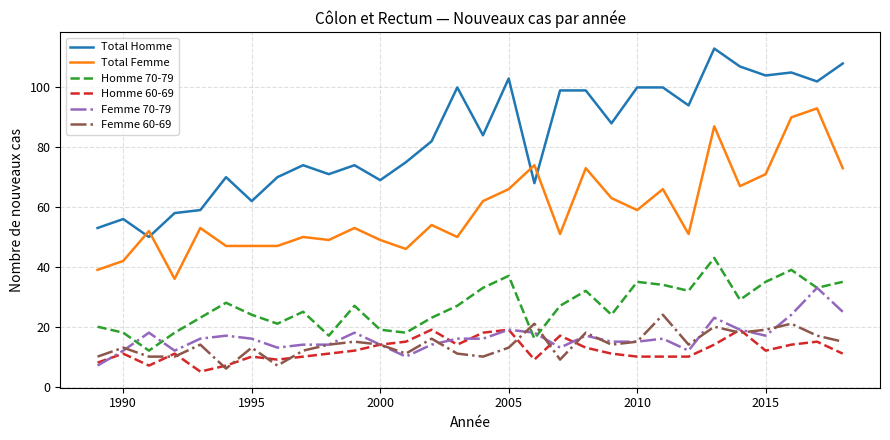

Which series has the widest spread of values?

Total Homme